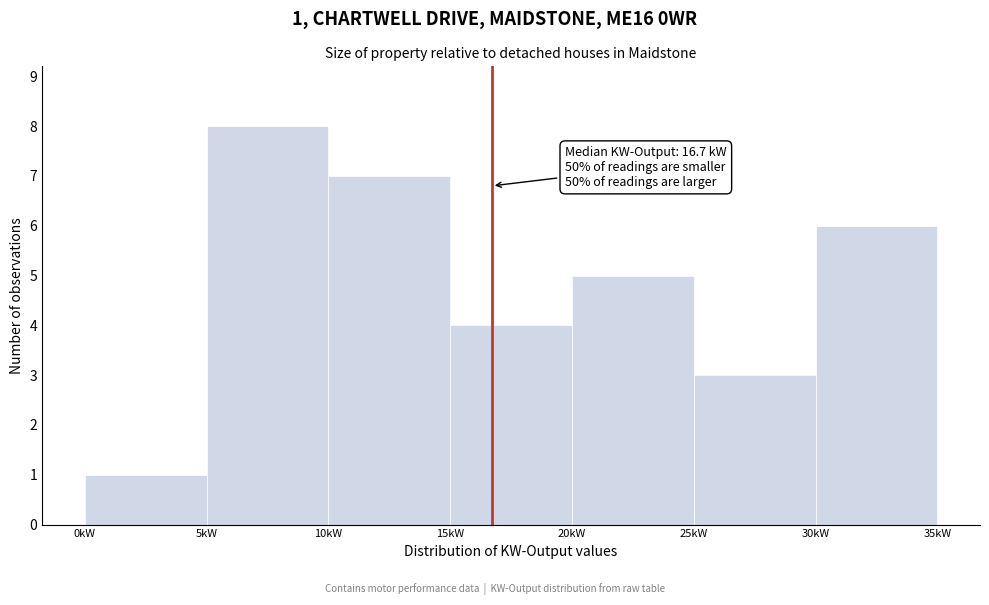

Which range on the x-axis has the tallest bar?

5 to 10